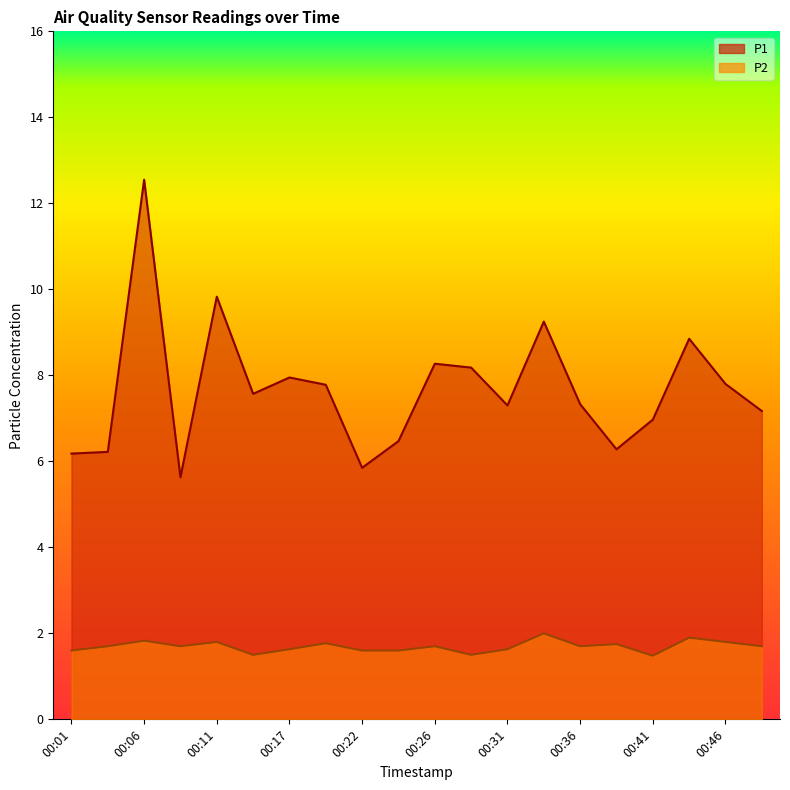

Between 00:11 and 00:44, which series saw the biggest shift?

P1